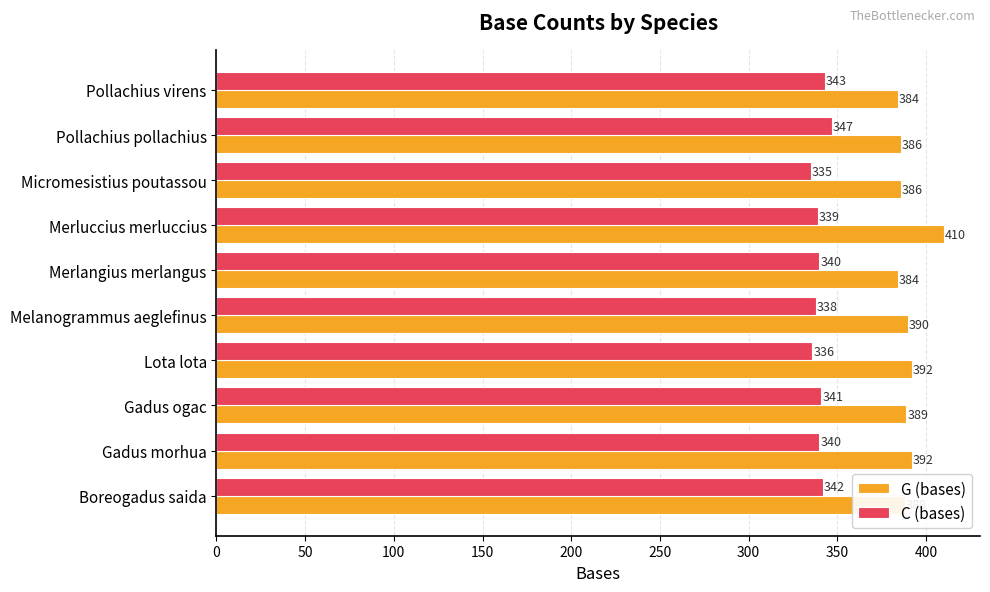

At how many categories does at least one series exceed 376?

10